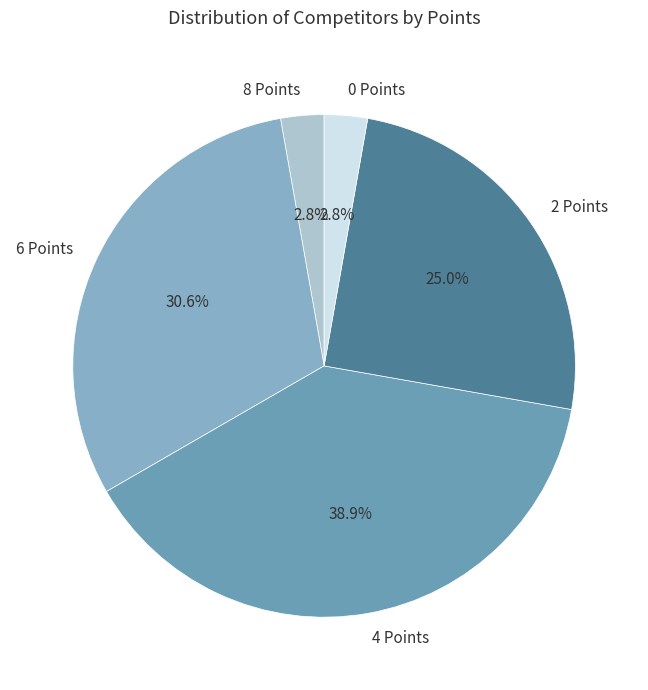

Does 6 Points represent more than half of the total?

No